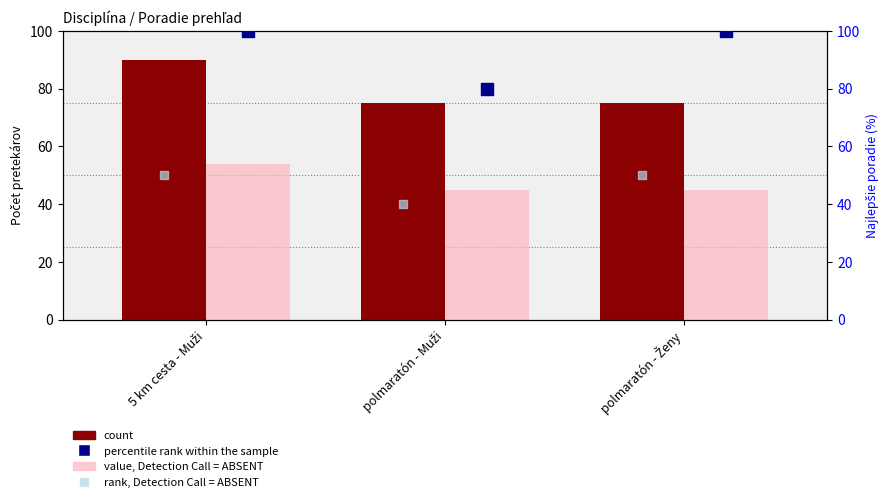

What are all the series names shown in the legend?

count, value, Detection Call = ABSENT, percentile rank within the sample, rank, Detection Call = ABSENT